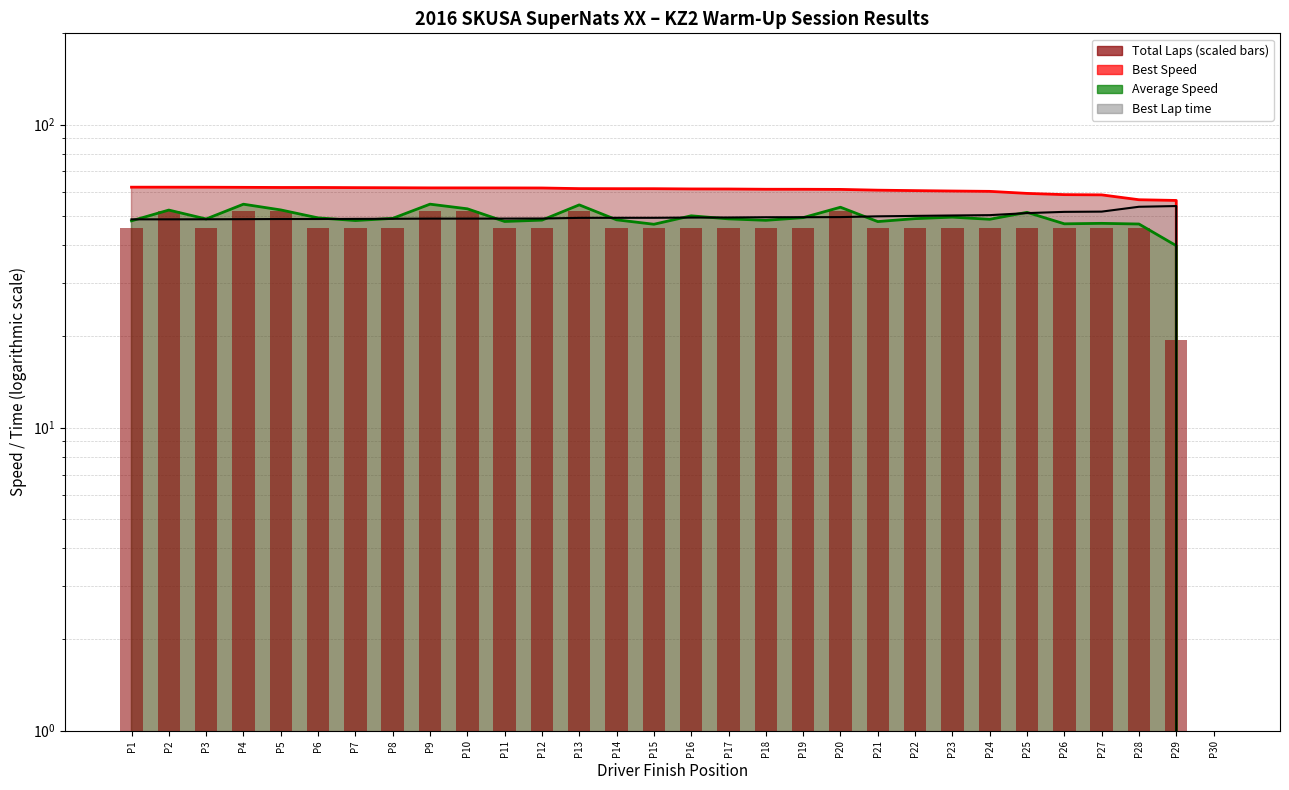

What is the value of the Best Speed (line) bar at the 5th from the left?

62.0